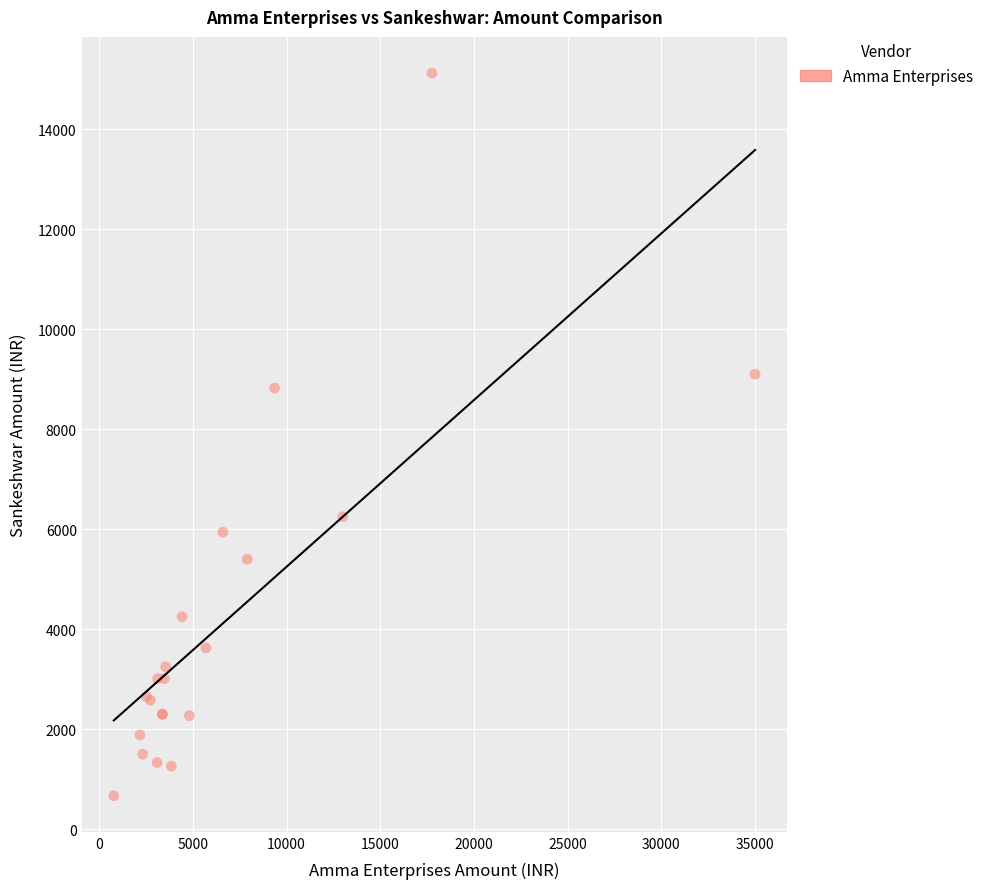

What Y value in the scatter plot is closest to 7896?

8820.0